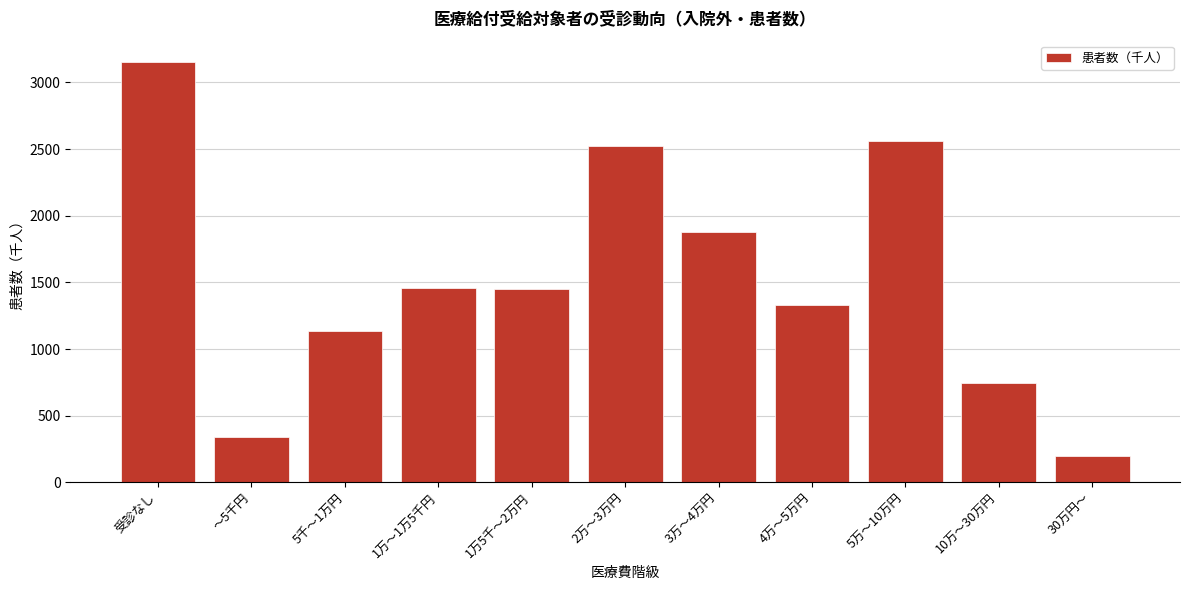

At which category does the chart reach its peak across all series?

受診なし